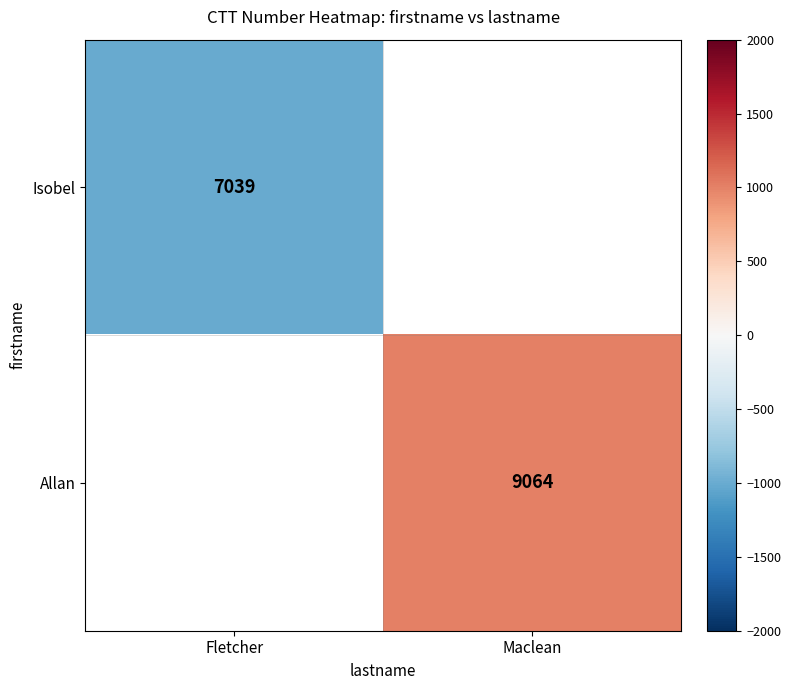

Which label corresponds to the largest value in the chart?

Maclean